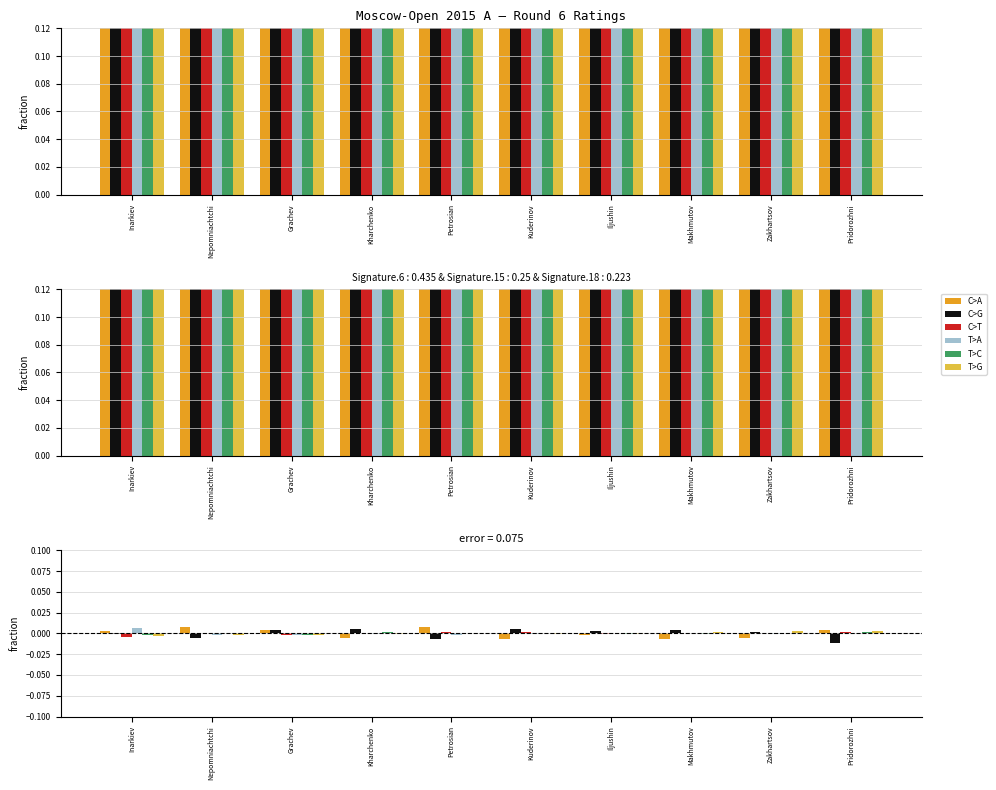

Rank the categories by C>G value from highest to lowest.

Kuderinov, Kharchenko, Makhmutov, Grachev, Iljushin, Zakhartsov, Inarkiev, Nepomniachtchi, Petrosian, Pridorozhni